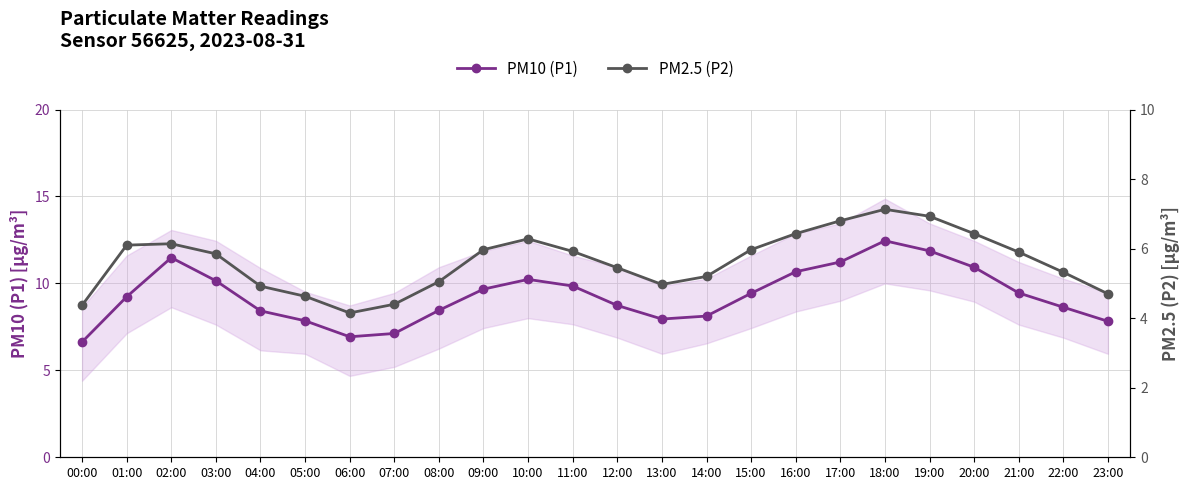

Which has a higher value, 07:00 or 03:00?

03:00